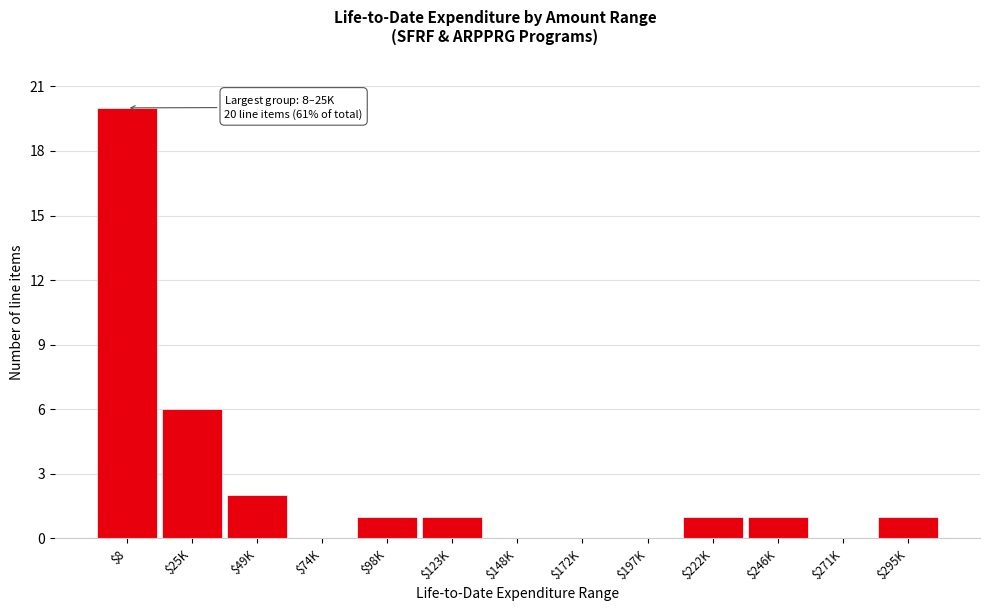

The chart shows a value of -10 at $148K. True or false?

False